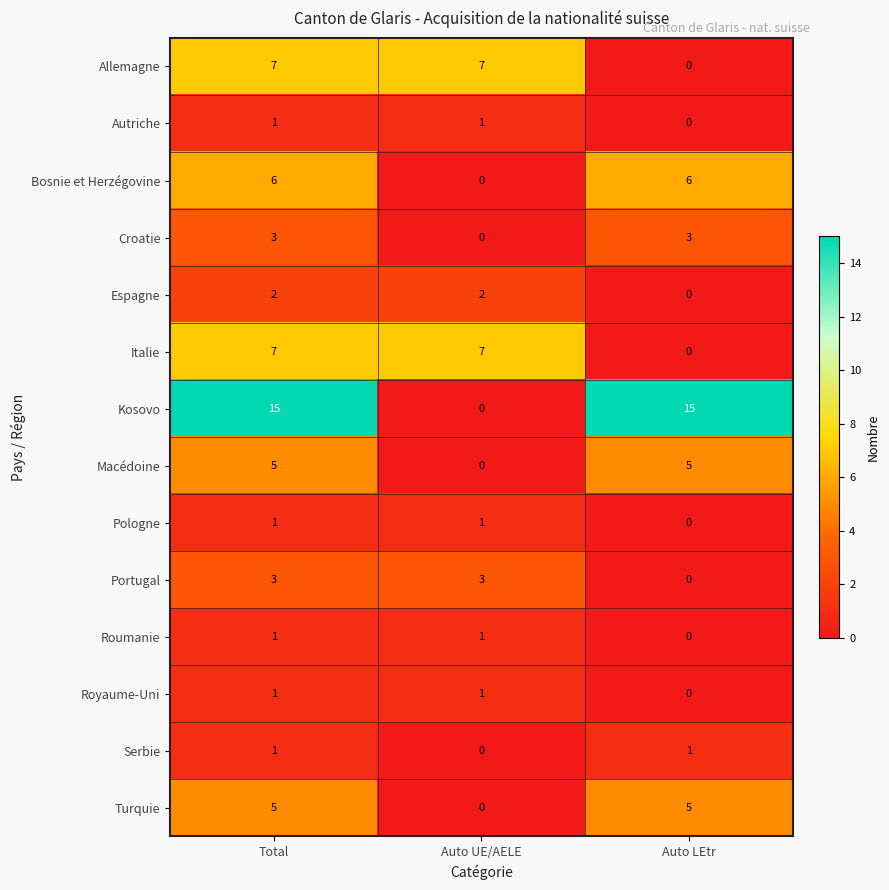

What is the difference between the highest and lowest values at Auto LEtr?

15